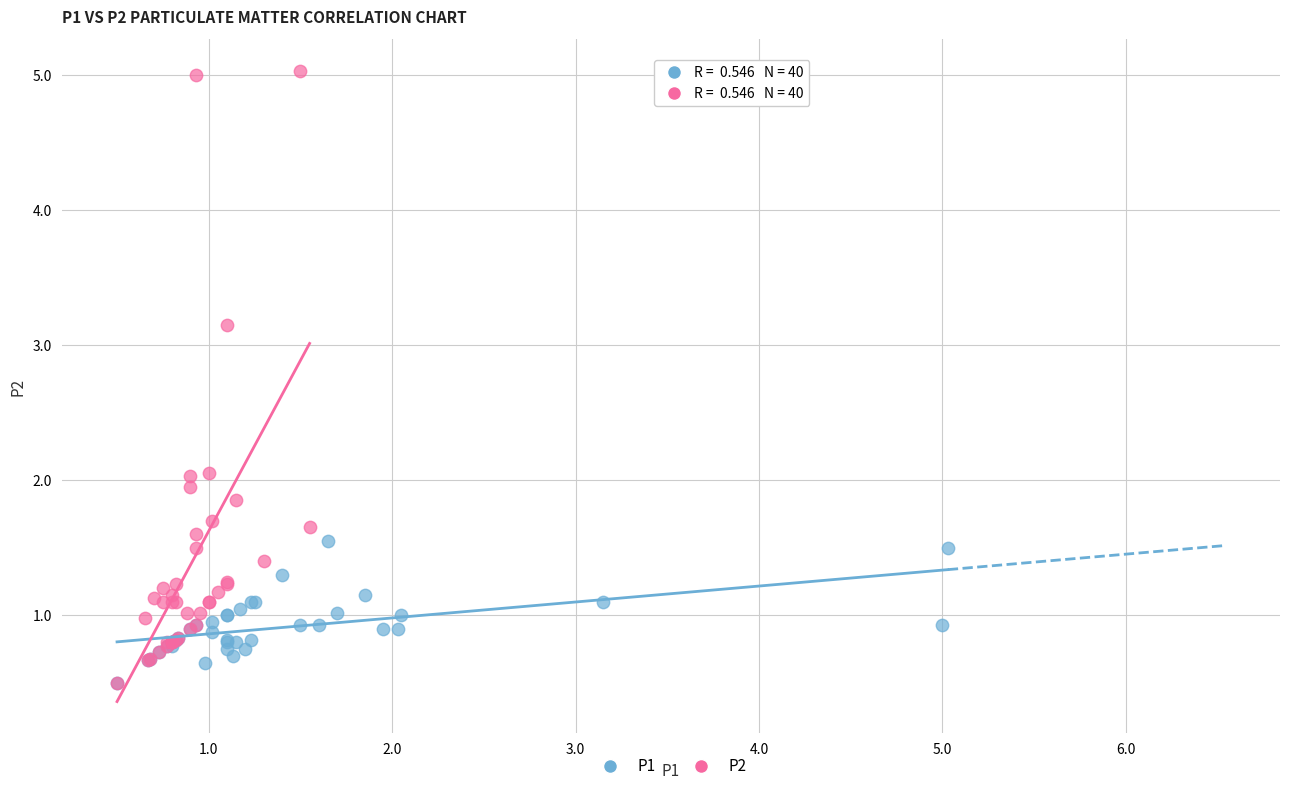

What are all the series names shown in the legend?

P1, P2